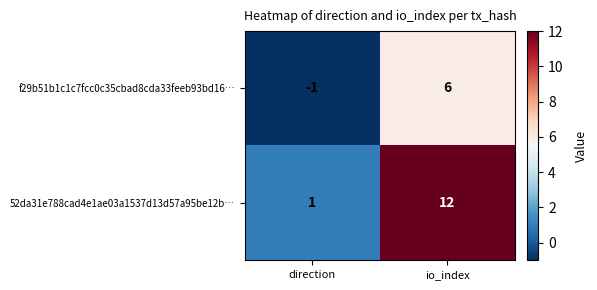

Where is f29b51b1c1c7fcc0c35cbad8cda33feeb93bd16… nearest to the value 2?

direction